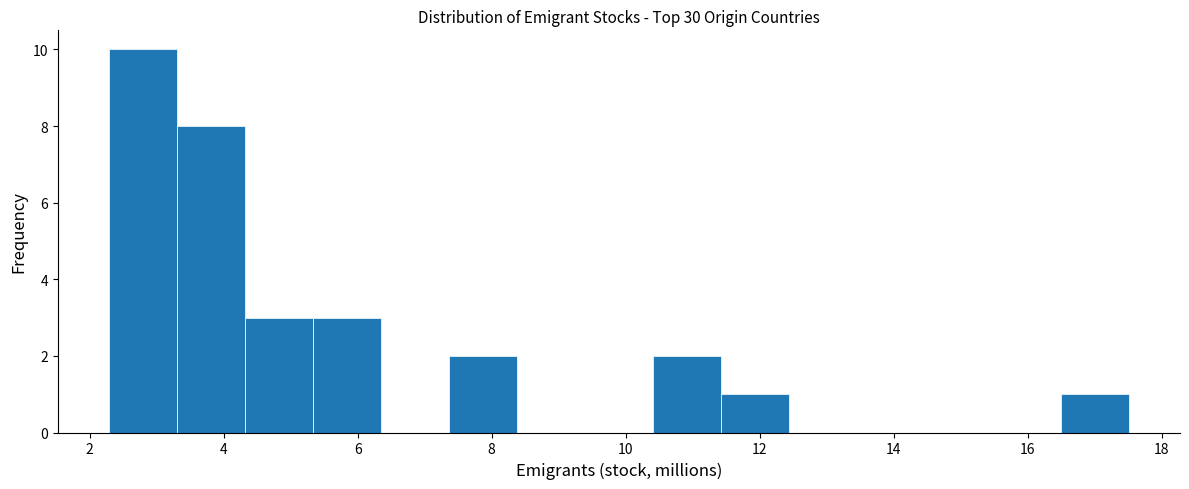

Reading left to right, list every bar in this chart as the range it spans on the x-axis followed by its height. Neither the bar edges nor the heights are printed on the chart, so give them approximately, as read against the axes.

2.2 to 3.4: 10
3.4 to 4.4: 8
4.4 to 5.4: 3
5.4 to 6.4: 3
6.4 to 7.4: 0
7.4 to 8.4: 2
8.4 to 9.4: 0
9.4 to 10.4: 0
10.4 to 11.4: 2
11.4 to 12.4: 1
12.4 to 13.4: 0
13.4 to 14.4: 0
14.4 to 15.4: 0
15.4 to 16.4: 0
16.4 to 17.6: 1